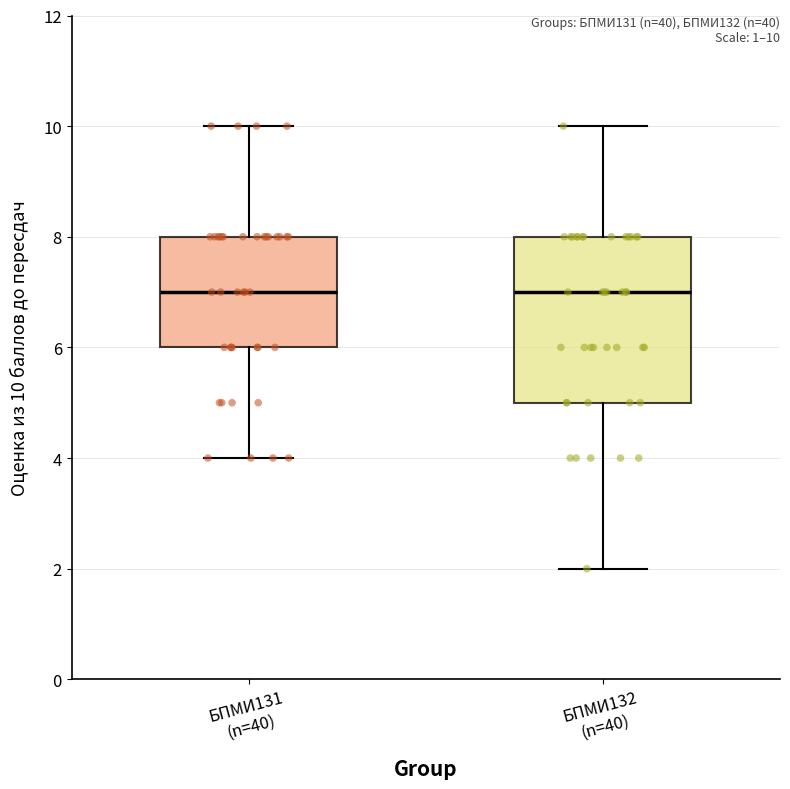

Which box is the tallest, from its lower edge to its upper edge?

БПМИ132 (n=40)